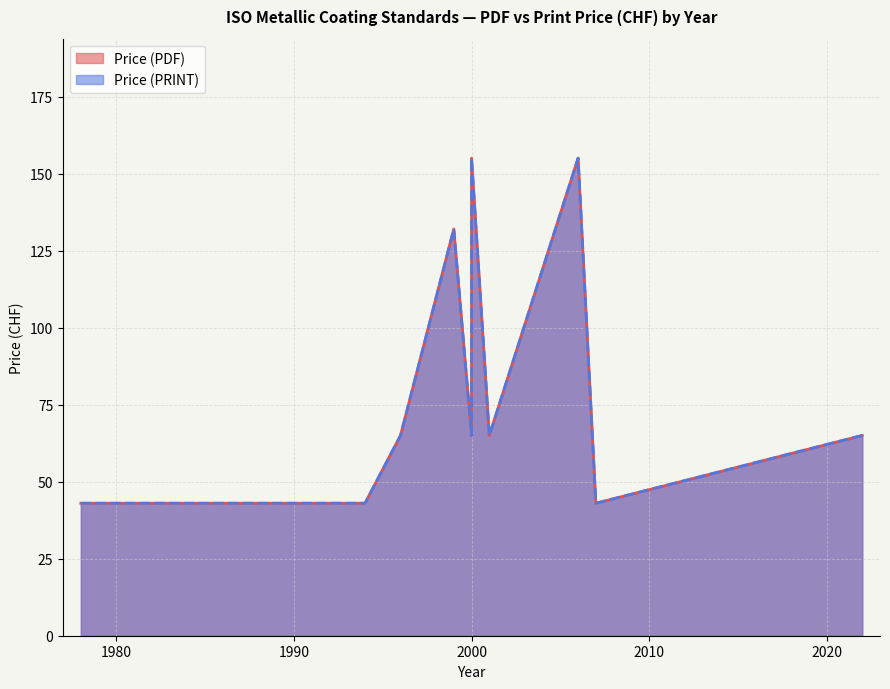

List the labels in order of Price (PRINT) value, smallest first.

1981, 1978, 1980, 1978, 1985, 1994, 2007, 1996, 2000, 2001, 2001, 2022, 1999, 2000, 2006